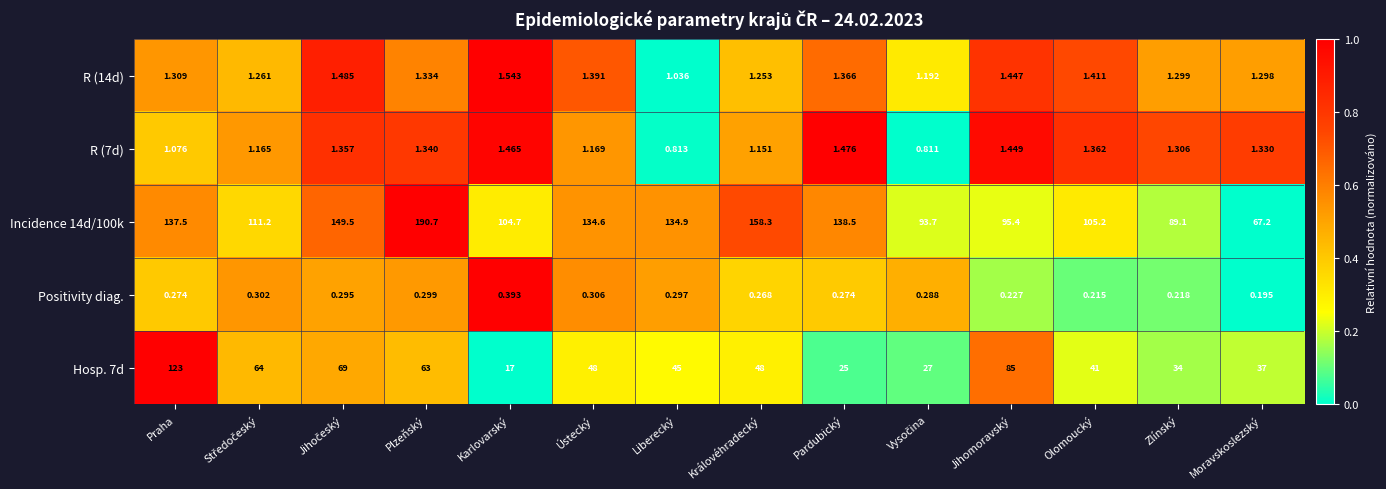

Which label corresponds to the largest value in the chart?

Plzeňský